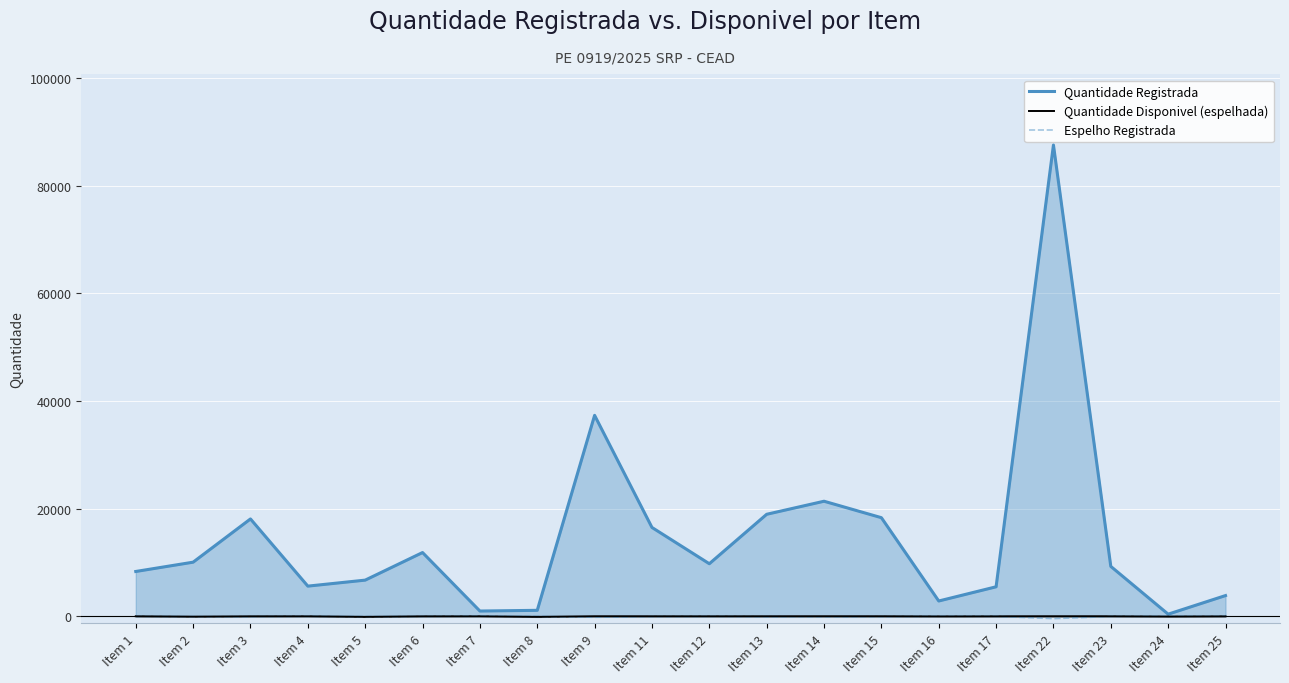

Between Item 23 and Item 24, which series saw the biggest shift?

Quantidade Registrada